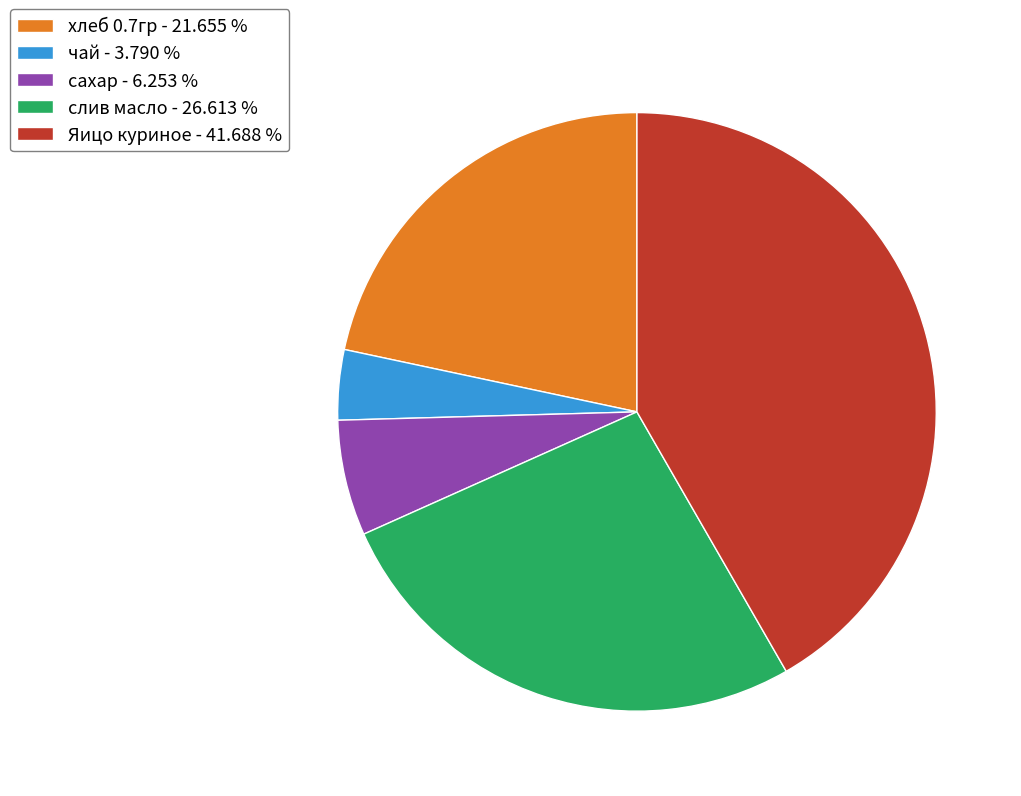

Is there any slice that represents more than half of the pie?

No